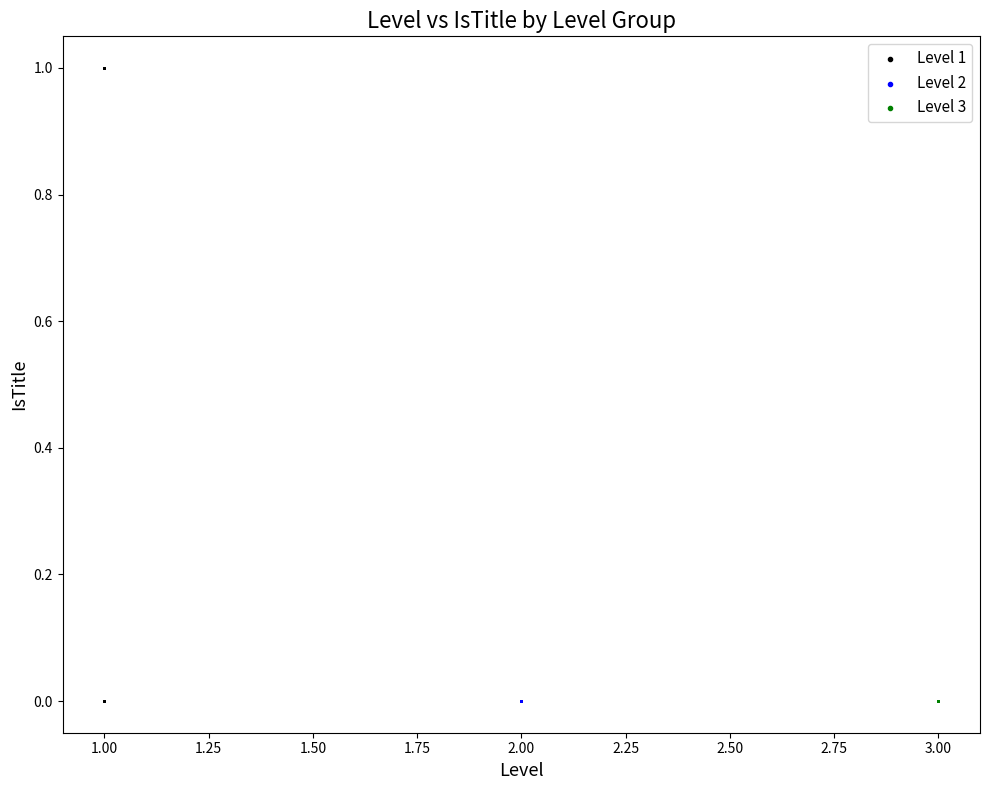

Which series contains the highest Y value?

Level 1